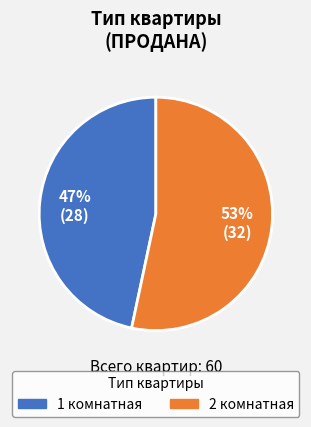

What is the majority slice?

2 комнатная